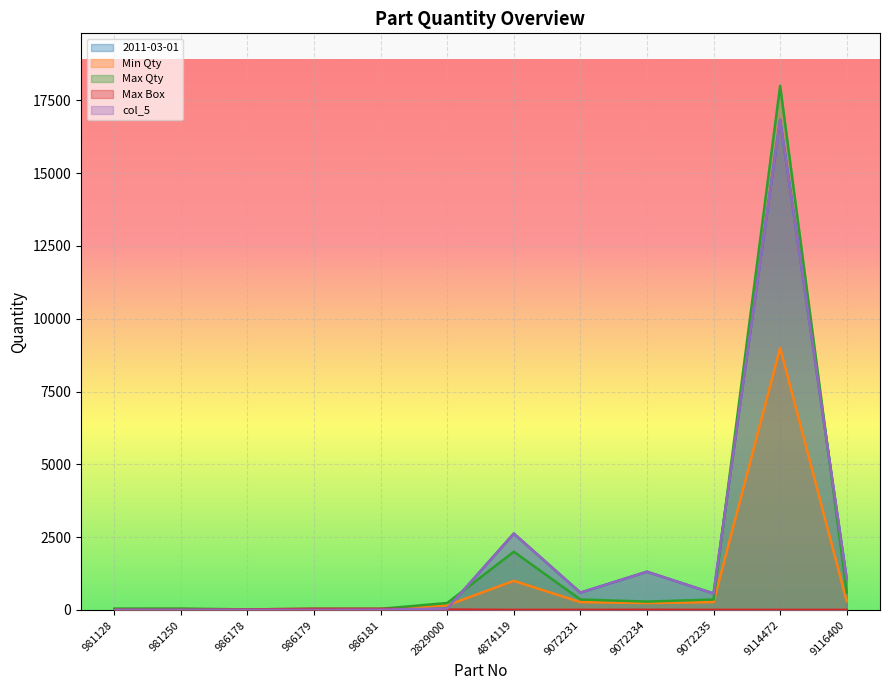

What is the greatest value displayed?

18000